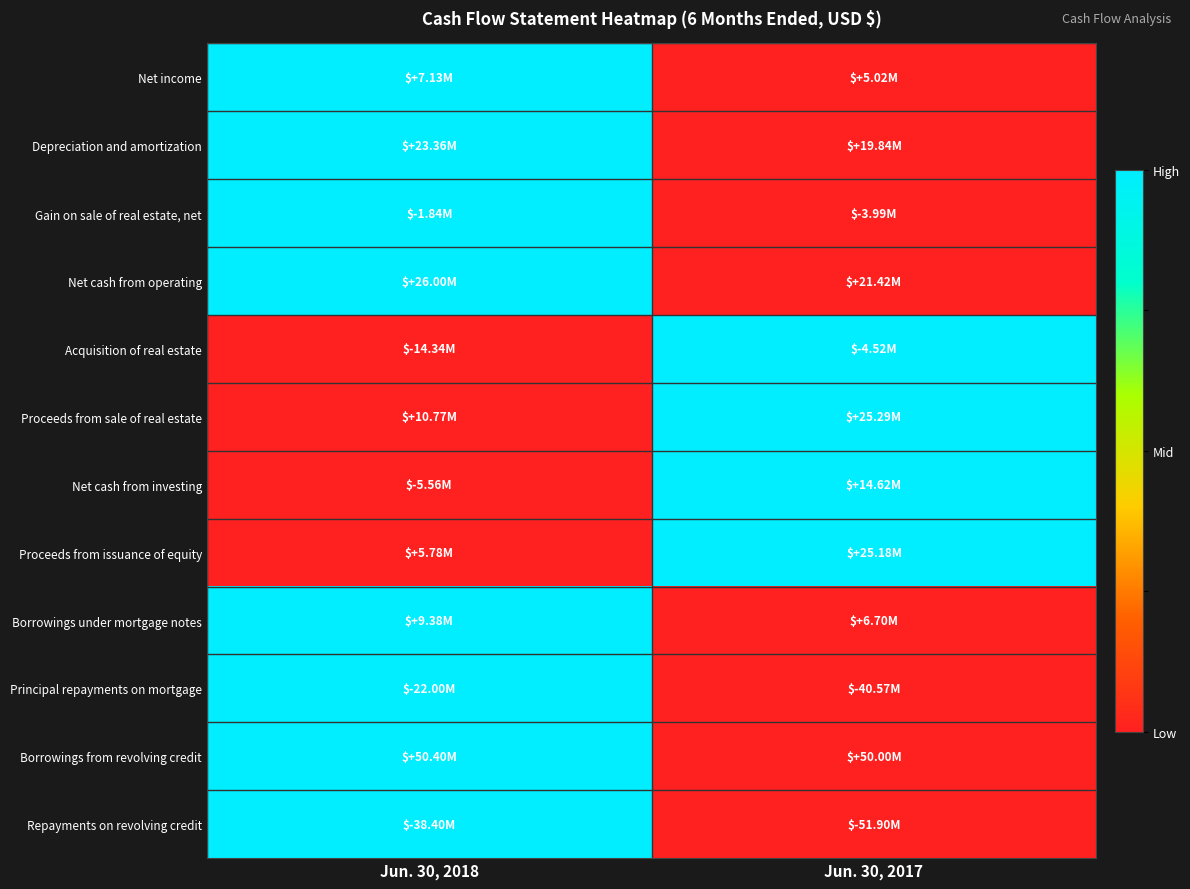

Reading left to right, what are all the values shown in this chart?

Net income: Jun. 30, 2018=1	Jun. 30, 2017=0
Depreciation and amortization: Jun. 30, 2018=1	Jun. 30, 2017=0
Gain on sale of real estate, net: Jun. 30, 2018=1	Jun. 30, 2017=0
Net cash from operating: Jun. 30, 2018=1	Jun. 30, 2017=0
Acquisition of real estate: Jun. 30, 2018=0	Jun. 30, 2017=1
Proceeds from sale of real estate: Jun. 30, 2018=0	Jun. 30, 2017=1
Net cash from investing: Jun. 30, 2018=0	Jun. 30, 2017=1
Proceeds from issuance of equity: Jun. 30, 2018=0	Jun. 30, 2017=1
Borrowings under mortgage notes: Jun. 30, 2018=1	Jun. 30, 2017=0
Principal repayments on mortgage: Jun. 30, 2018=1	Jun. 30, 2017=0
Borrowings from revolving credit: Jun. 30, 2018=1	Jun. 30, 2017=0
Repayments on revolving credit: Jun. 30, 2018=1	Jun. 30, 2017=0